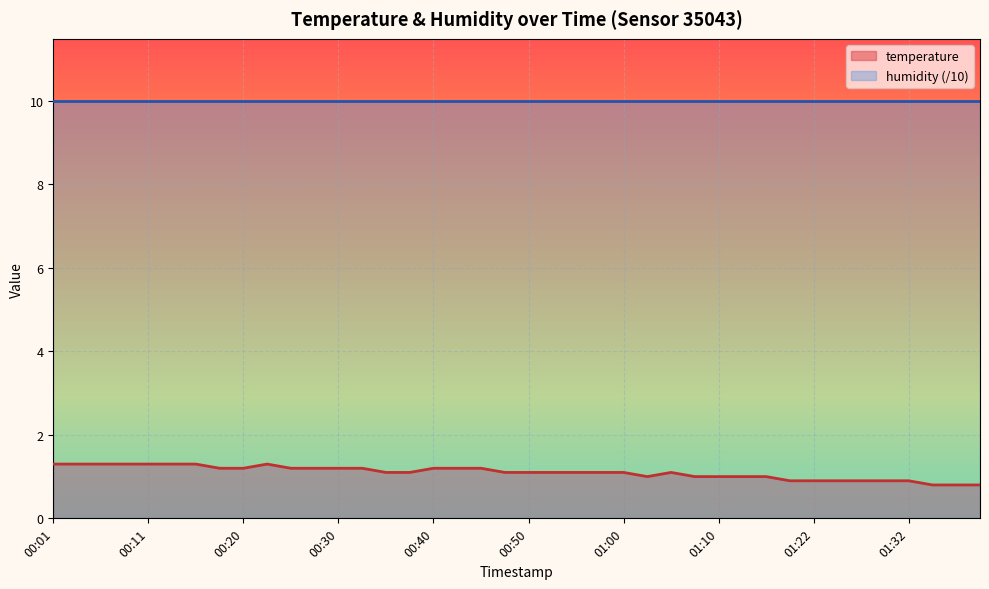

What is the change in value from 00:43 to 01:02?

-0.2